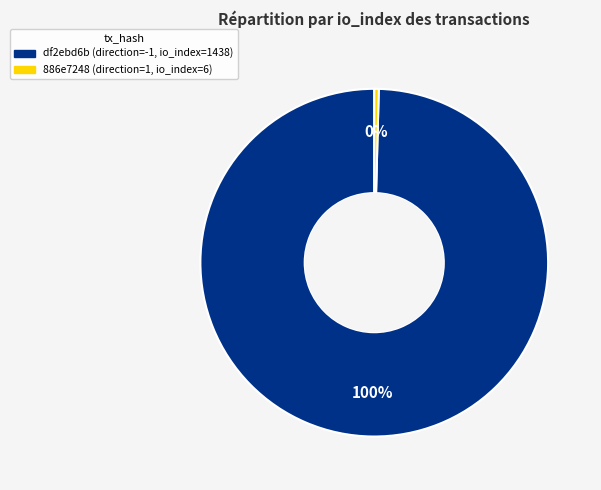

Is there a majority slice in this chart?

Yes